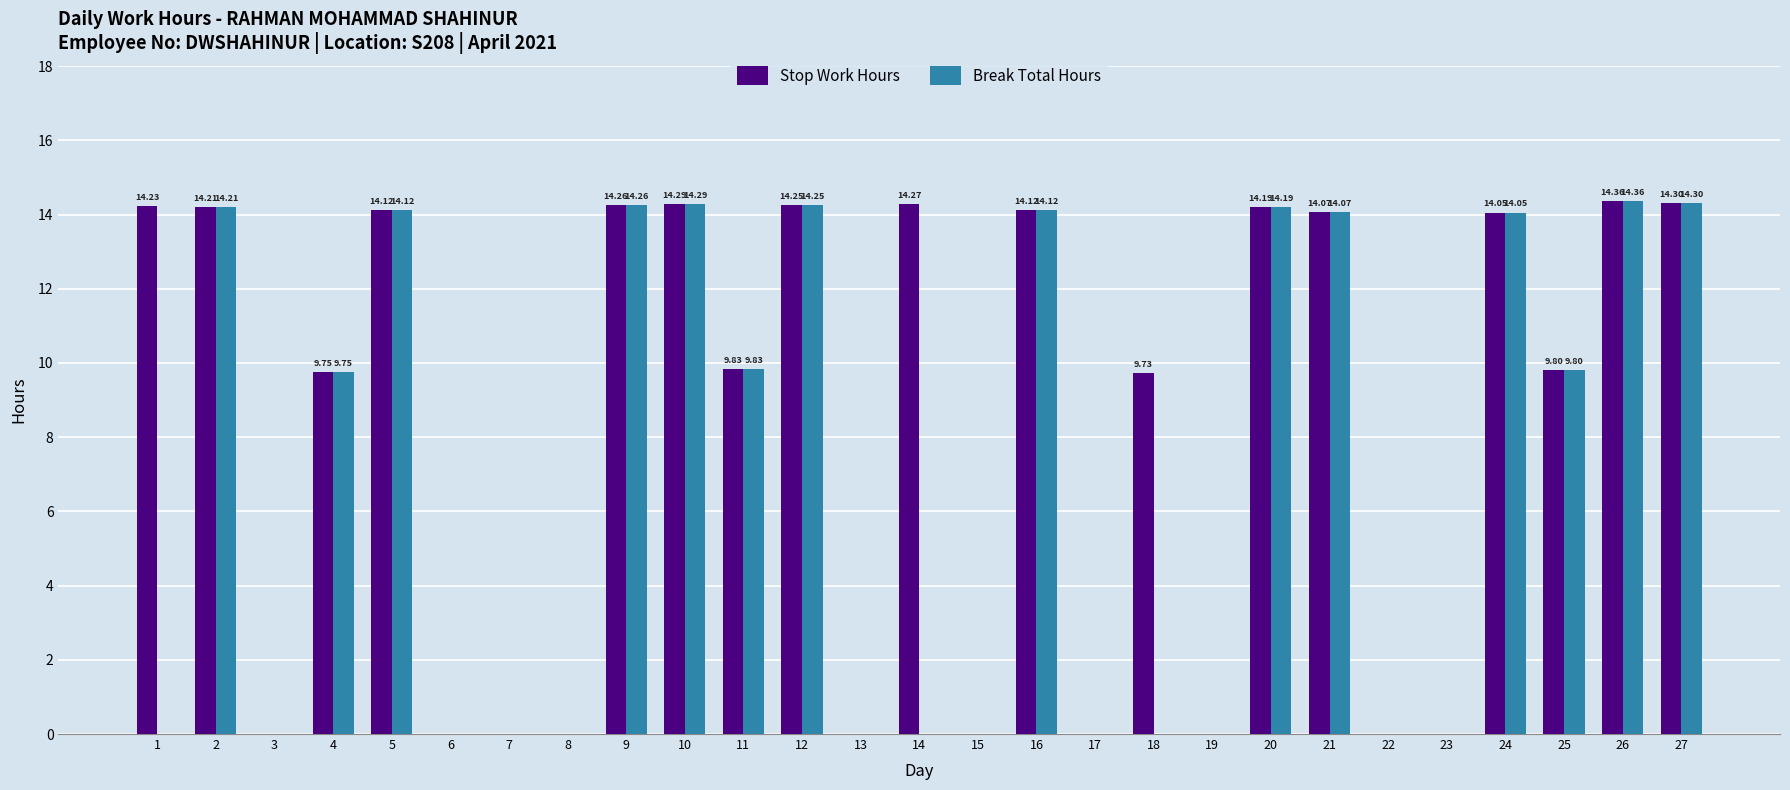

Which series changed the most between 14 and 24?

Break Total Hours